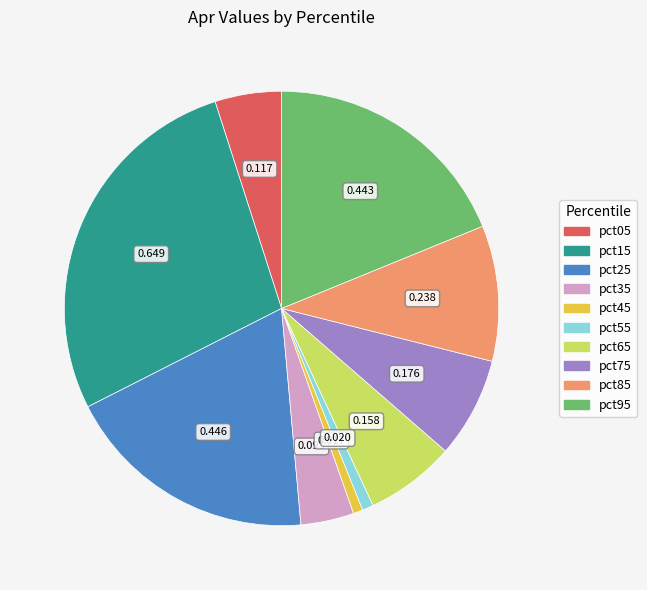

Is it true that pct35 is 10% of the pie?

False